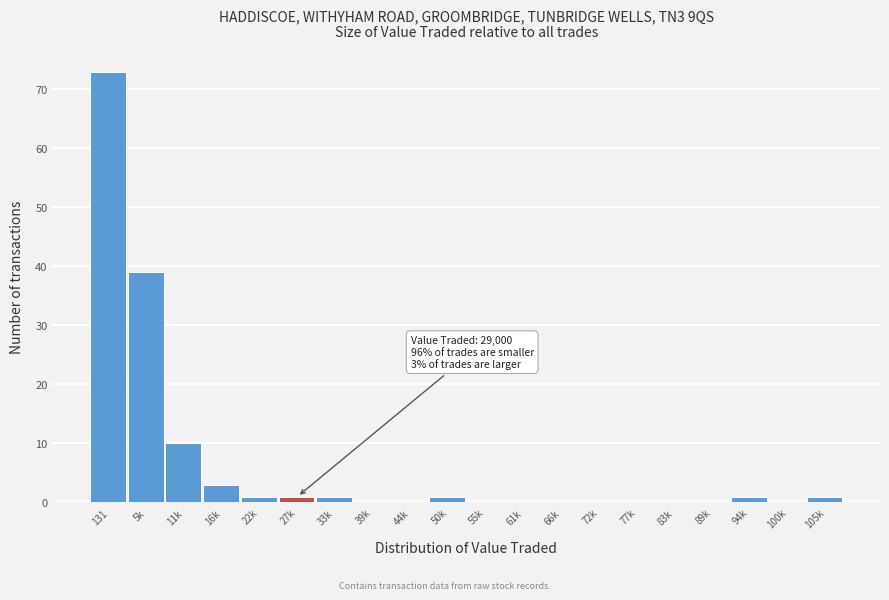

Reading left to right, list all the values displayed in this chart.

131=73	5k=39	11k=10	16k=3	22k=1	27k=1	33k=1	39k=0	44k=0	50k=1	55k=0	61k=0	66k=0	72k=0	77k=0	83k=0	89k=0	94k=1	100k=0	105k=1